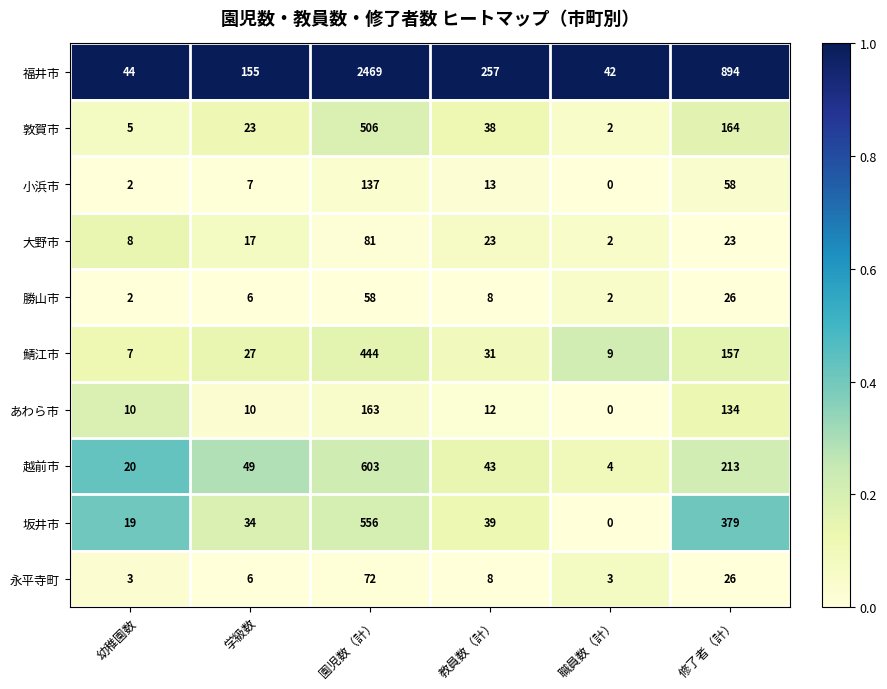

List the labels in order of 鯖江市 value, smallest first.

幼稚園数, 職員数（計）, 学級数, 教員数（計）, 修了者（計）, 園児数（計）